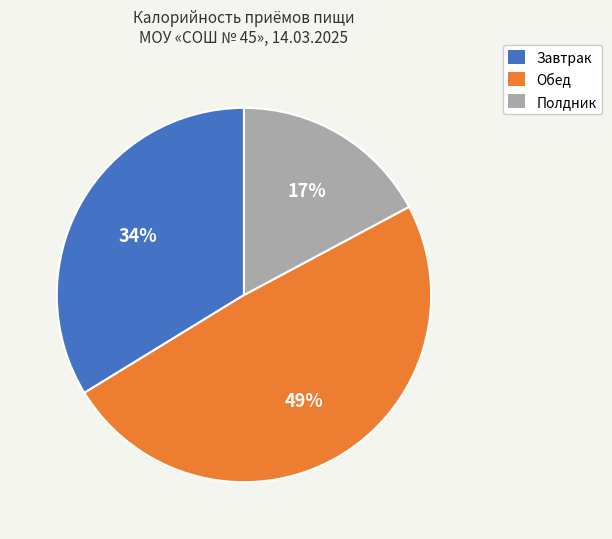

Count the number of slices in the pie.

3